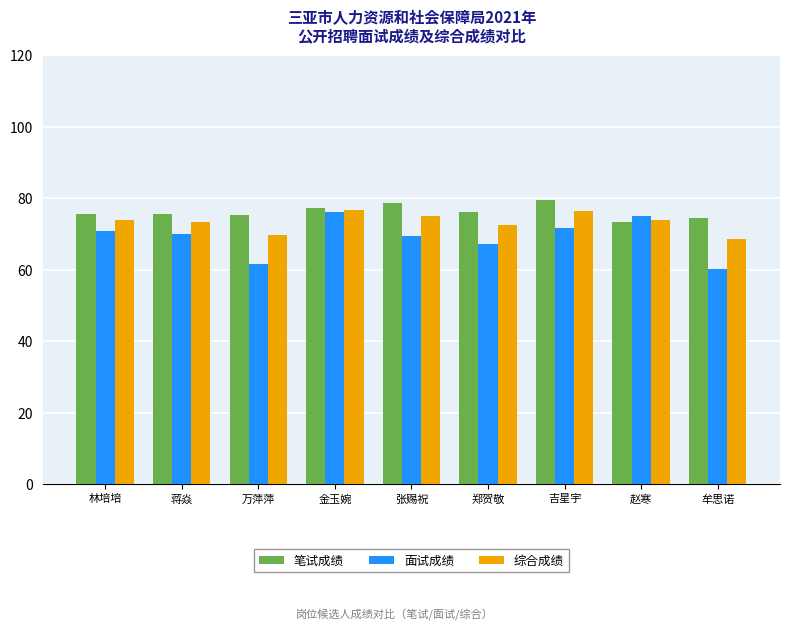

What is the difference between the second highest and second lowest values in the 综合成绩 series?

6.5